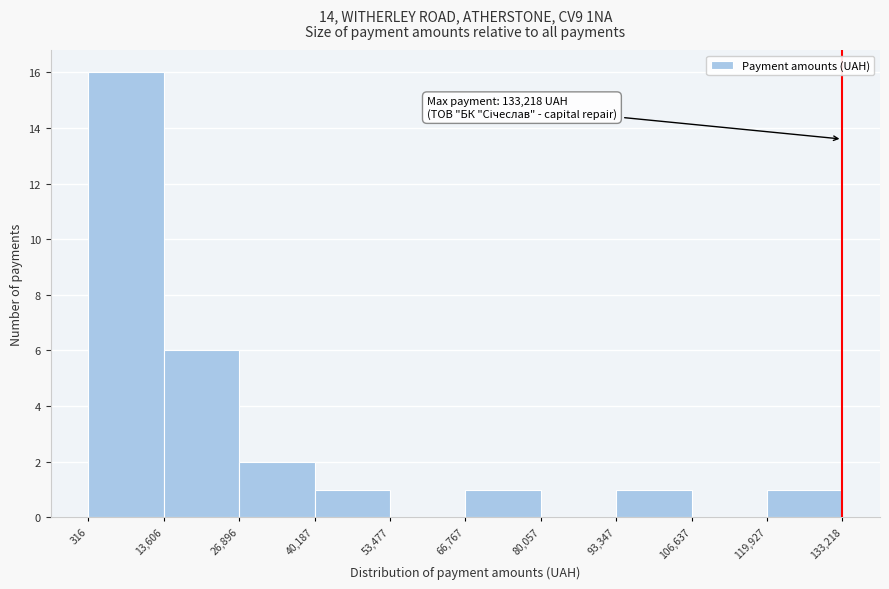

Which range on the x-axis has the tallest bar?

316 to 13,606